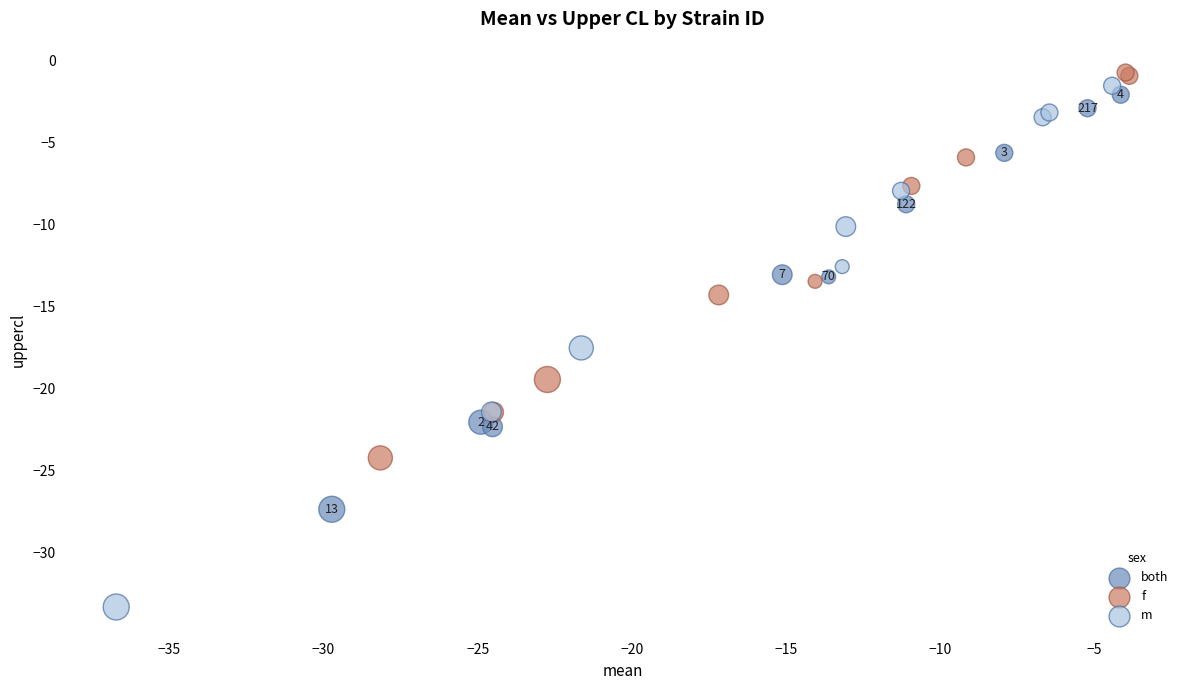

Which series contains the highest Y value?

f